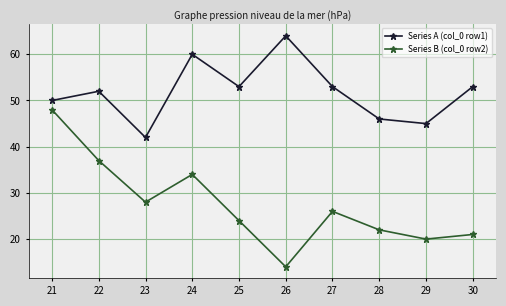

Between 21 and 25, which series saw the biggest shift?

Series B (col_0 row2)